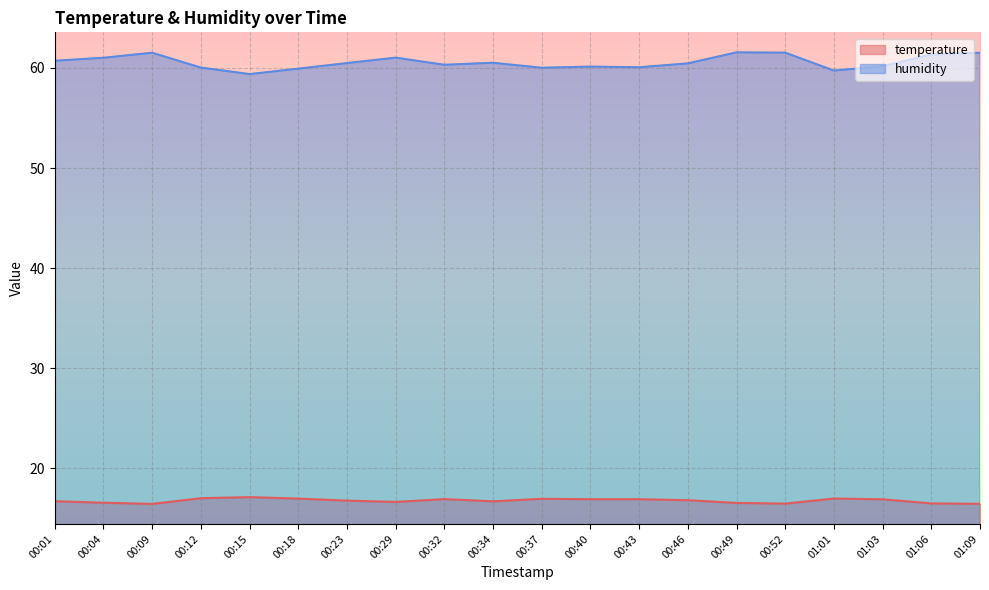

How many interior local valleys does the temperature series have?

4